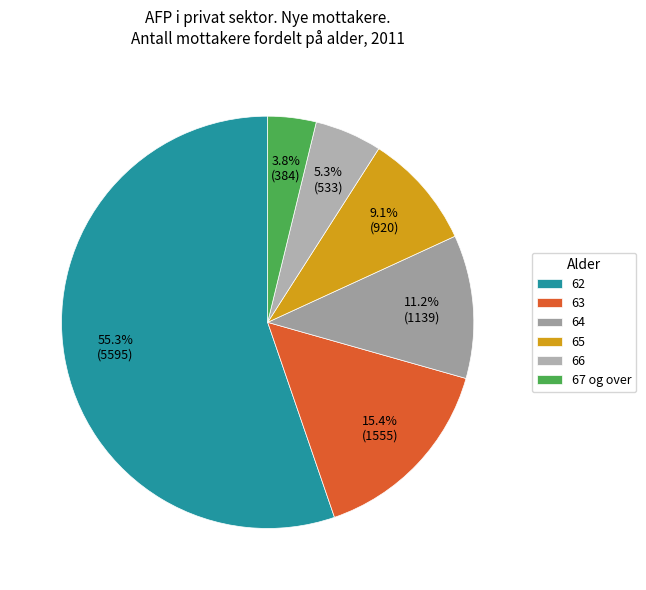

Approximately how many times larger is the value at 67 og over compared to 66?

0.7